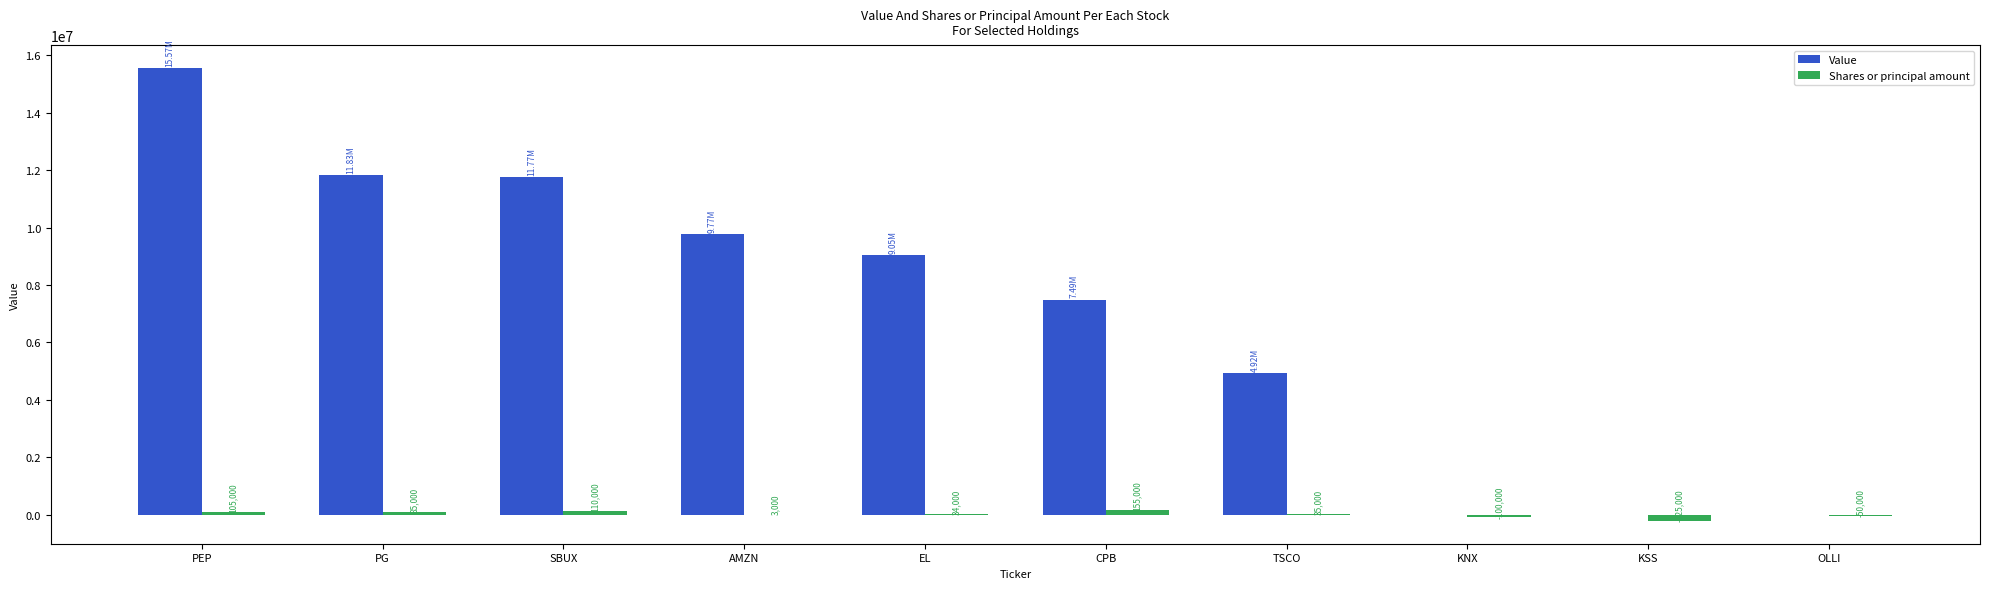

Reading left to right, extract all data points from this chart.

Value: PEP=15572000	PG=11827000	SBUX=11768000	AMZN=9771000	EL=9050000	CPB=7494000	TSCO=4920000	KNX=0	KSS=0	OLLI=0
Shares or principal amount: PEP=105000	PG=85000	SBUX=110000	AMZN=3000	EL=34000	CPB=155000	TSCO=35000	KNX=-100000	KSS=-225000	OLLI=-50000